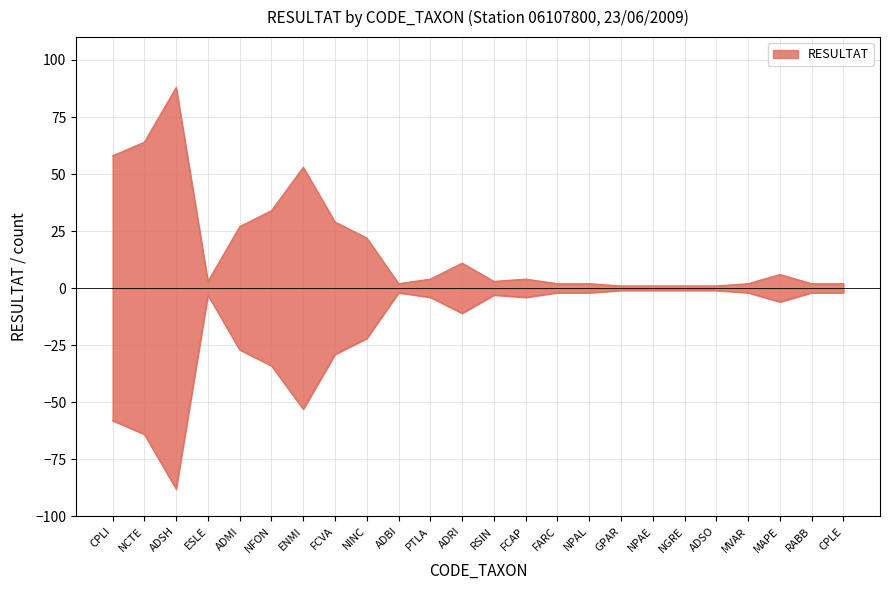

The chart shows a value of 93 at CPLI. True or false?

False